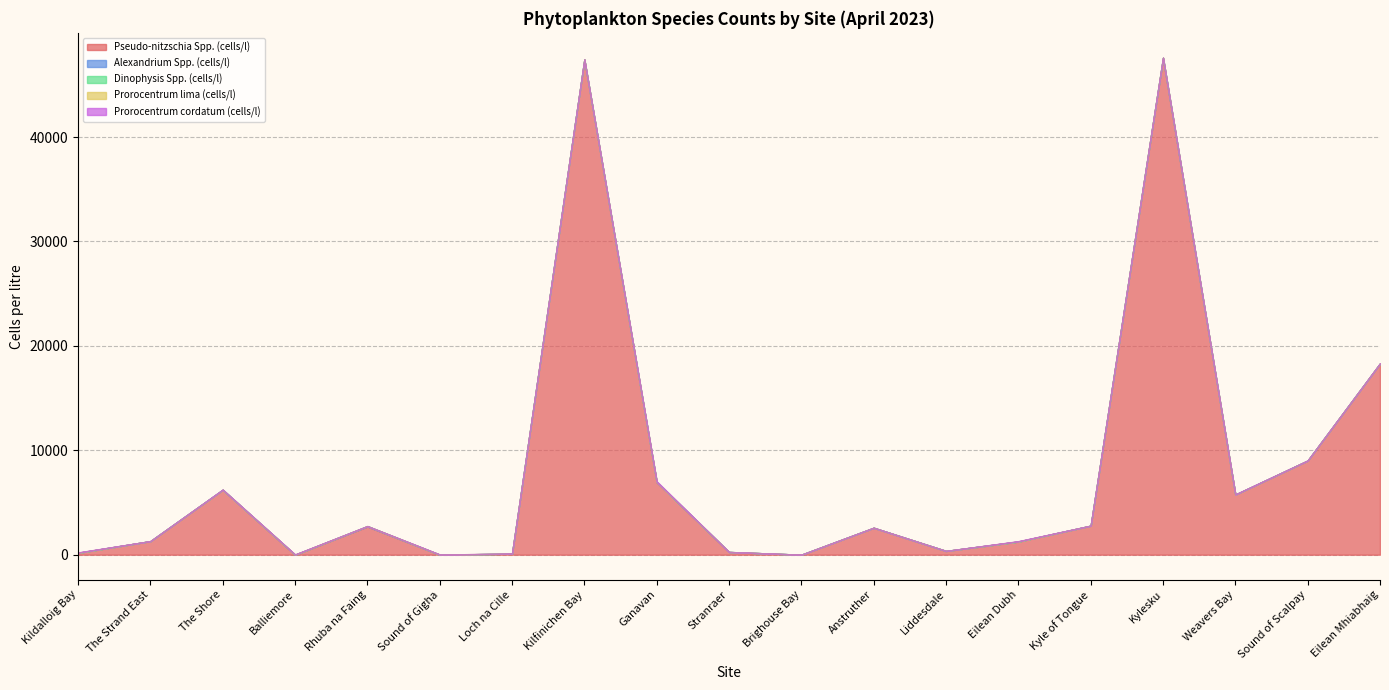

What is the total value across all series at Anstruther?

2580